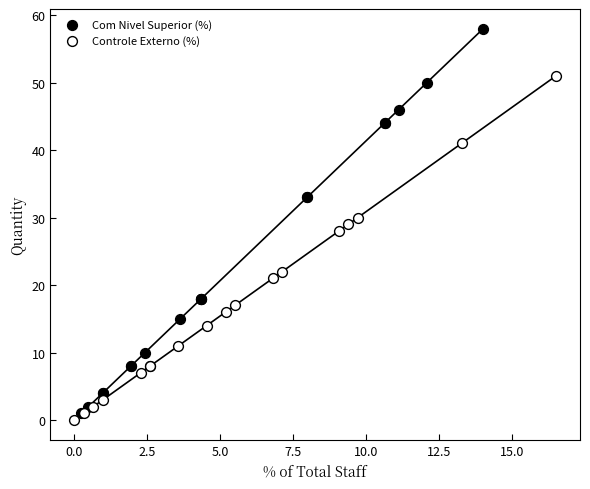

Which series contains the lowest Y value?

Controle Externo (%)